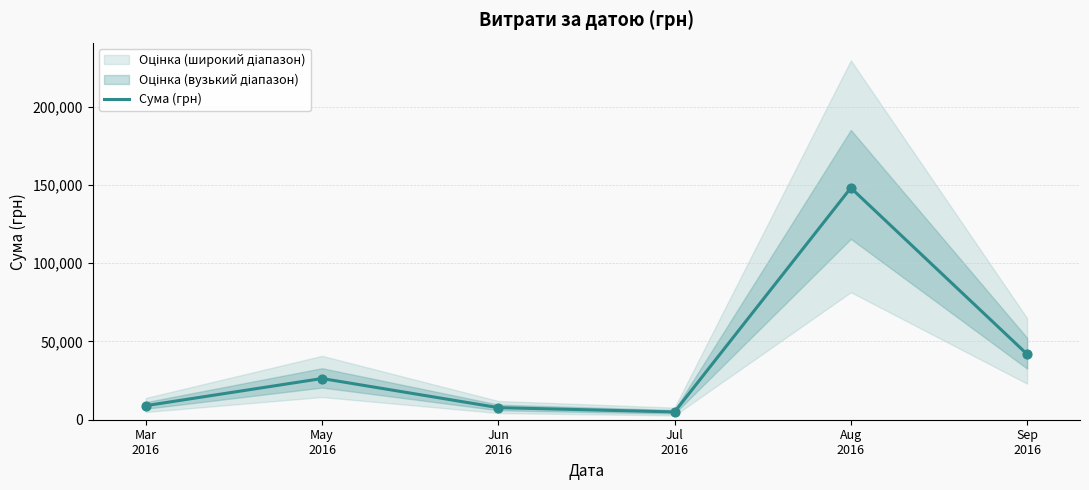

What is the change in value from May
2016 to Jun
2016?

-18596.0